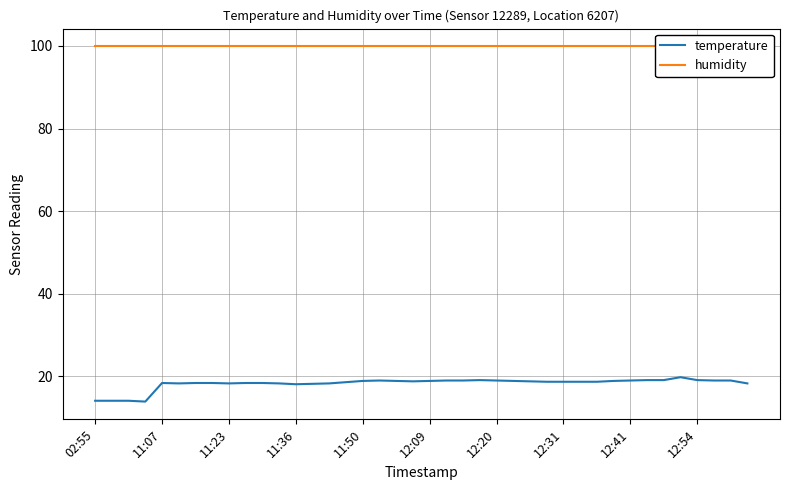

Rank the categories by humidity value from lowest to highest.

02:55, 11:07, 11:23, 11:36, 11:50, 12:09, 12:20, 12:31, 12:41, 12:54, 10, 11, 12, 13, 14, 15, 16, 17, 18, 19, 20, 21, 22, 23, 24, 25, 26, 27, 28, 29, 30, 31, 32, 33, 34, 35, 36, 37, 38, 39